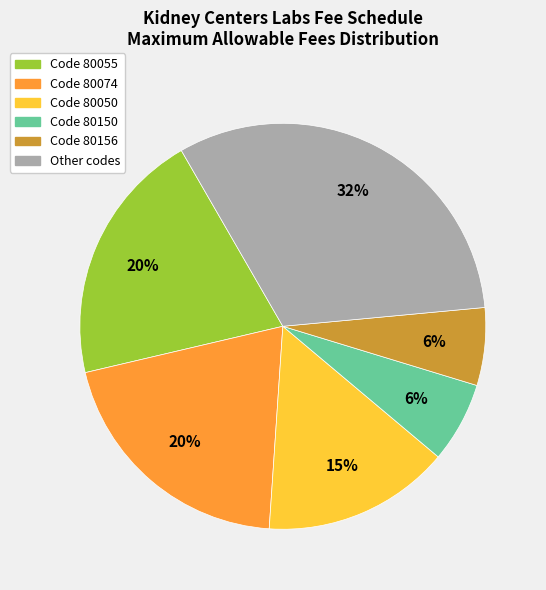

Is there any slice that represents more than half of the pie?

No